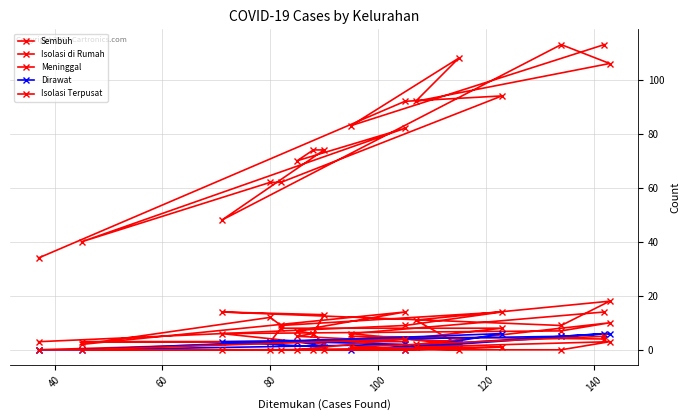

Is it true that Sembuh equals 51 at 16?

False